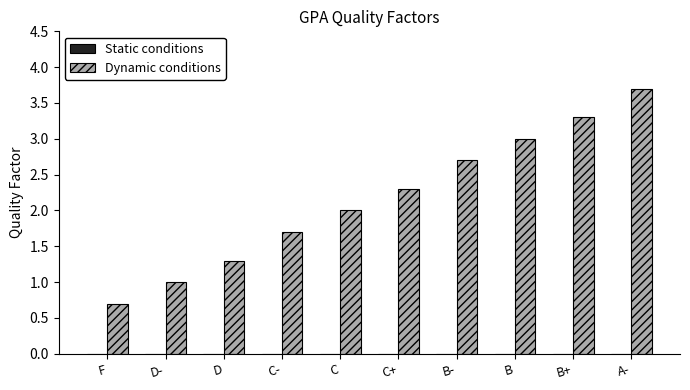

Reading right to left, what are all the values shown in this chart?

3.7	3.3	3.0	2.7	2.3	2.0	1.7	1.3	1.0	0.7